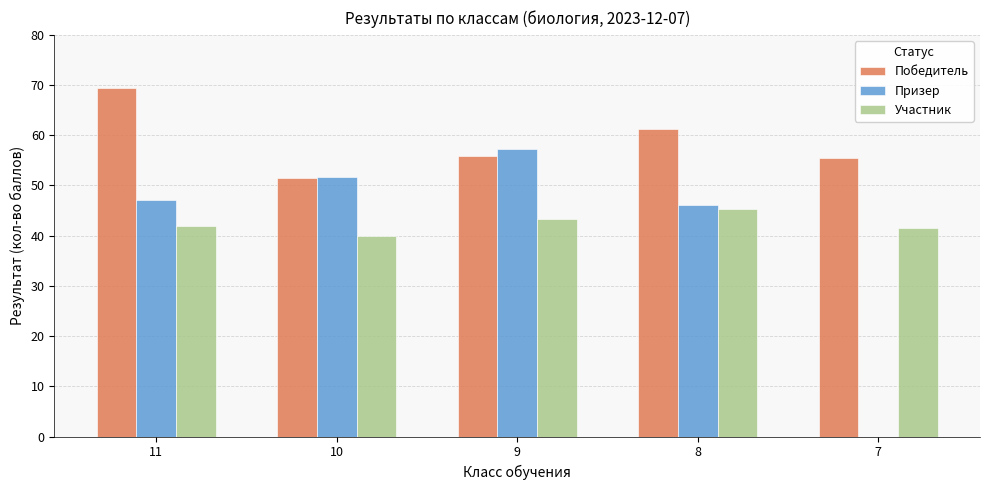

Reading right to left, list all the values displayed in this chart.

Победитель: 7=55.4	8=61.3	9=55.8	10=51.4	11=69.4
Призер: 7=0.0	8=46.2	9=57.3	10=51.7	11=47.1
Участник: 7=41.5	8=45.3	9=43.3	10=40.0	11=41.9